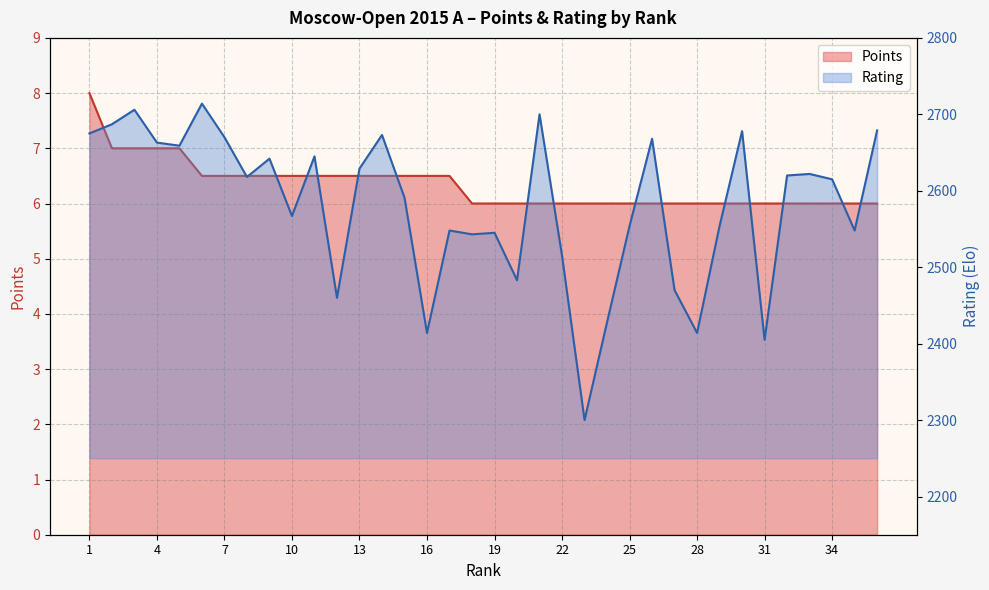

Which series has the largest range (max minus min)?

Rating